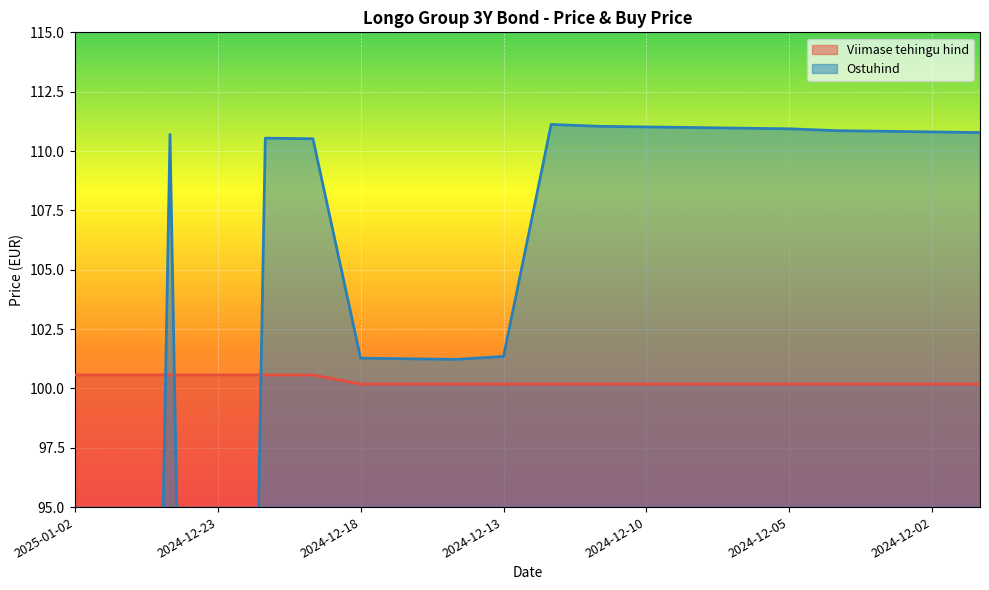

Which category has the highest value in the Viimase tehingu hind series?

2025-01-02